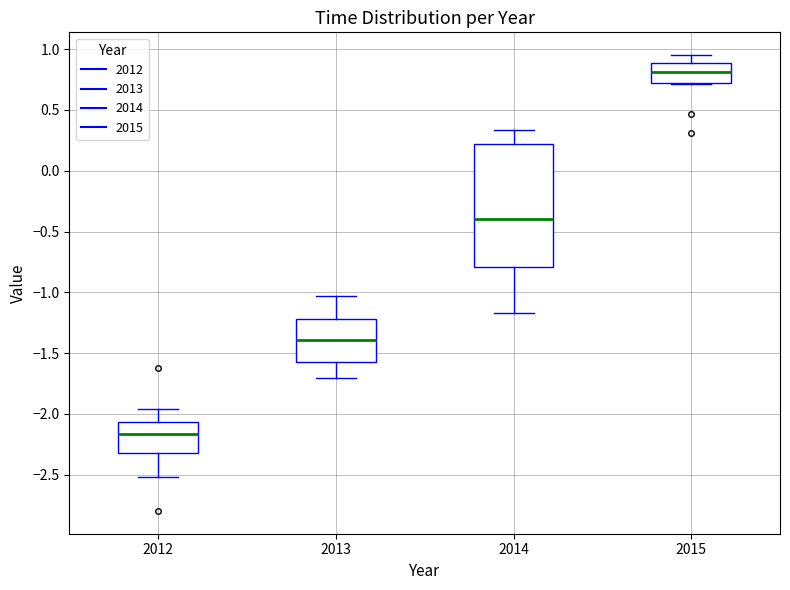

Reading left to right, transcribe this box plot: for each box, give where its median line is, the range the box spans, and where its two whiskers end, as read against the y-axis. The values are not printed on the chart, so give them approximately, as read against the axis.

2012: median -2.15, box -2.30 to -2.05, whiskers -2.50 to -1.95
2013: median -1.40, box -1.60 to -1.20, whiskers -1.70 to -1.05
2014: median -0.40, box -0.80 to 0.20, whiskers -1.15 to 0.35
2015: median 0.80, box 0.70 to 0.90, whiskers 0.70 to 0.95